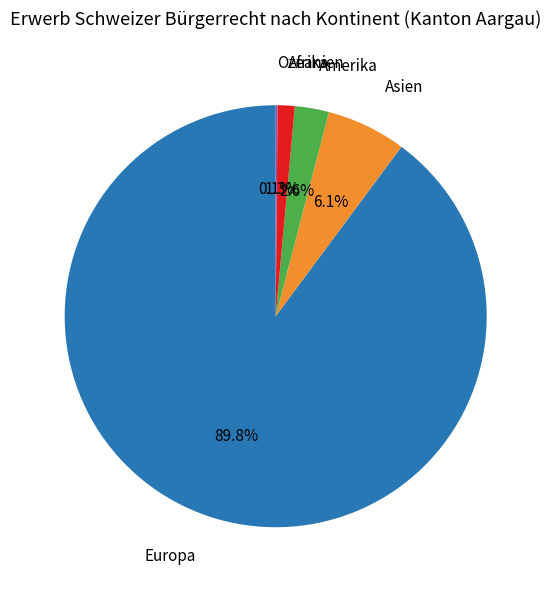

Approximately how many times larger is the value at Asien compared to Amerika?

2.3